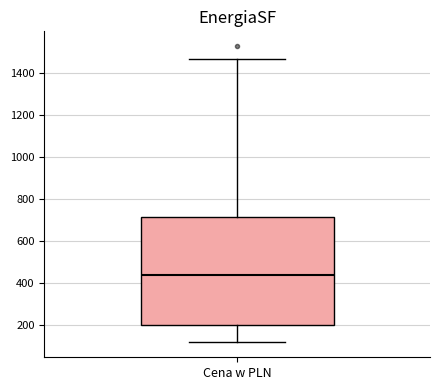

Where does the lower whisker of the box for Cena w PLN end on the y-axis? The values are not printed on the chart, so give them approximately, as read against the axis.

120